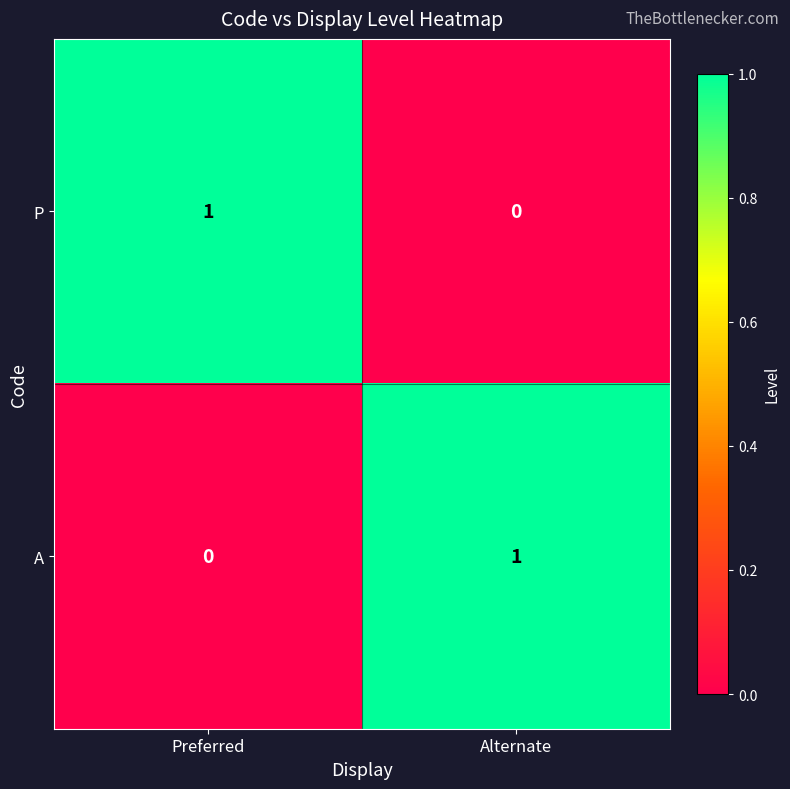

Which category has the lowest value in the P series?

Alternate